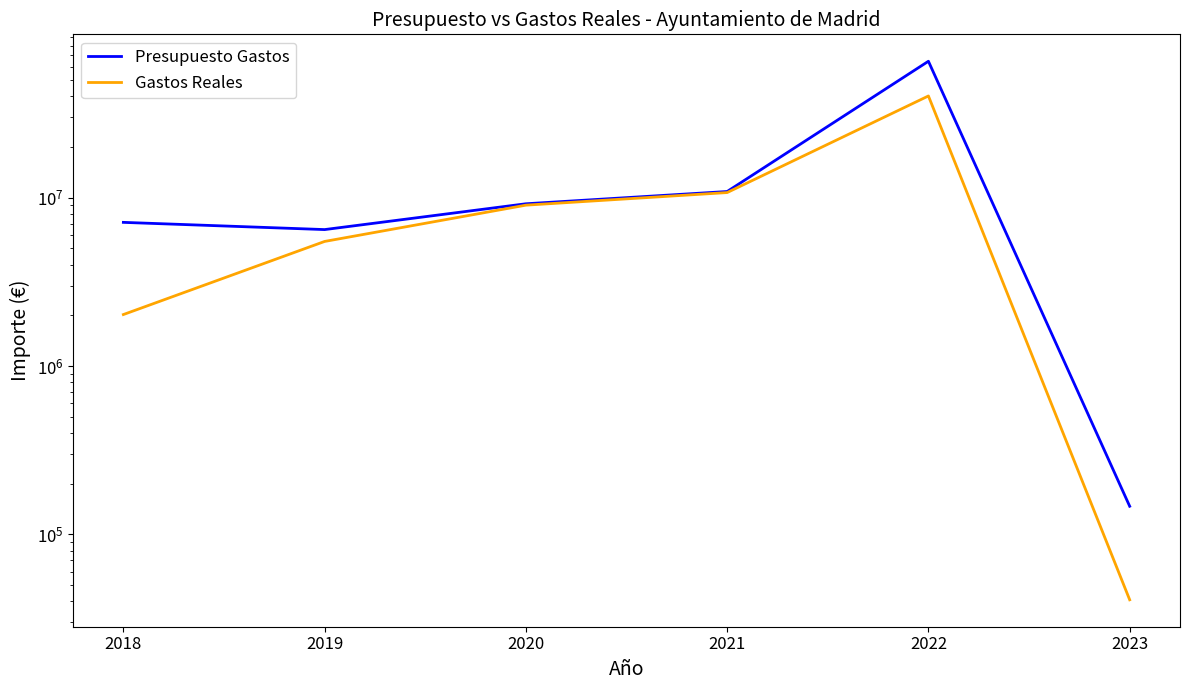

Which series has the widest spread of values?

Presupuesto Gastos